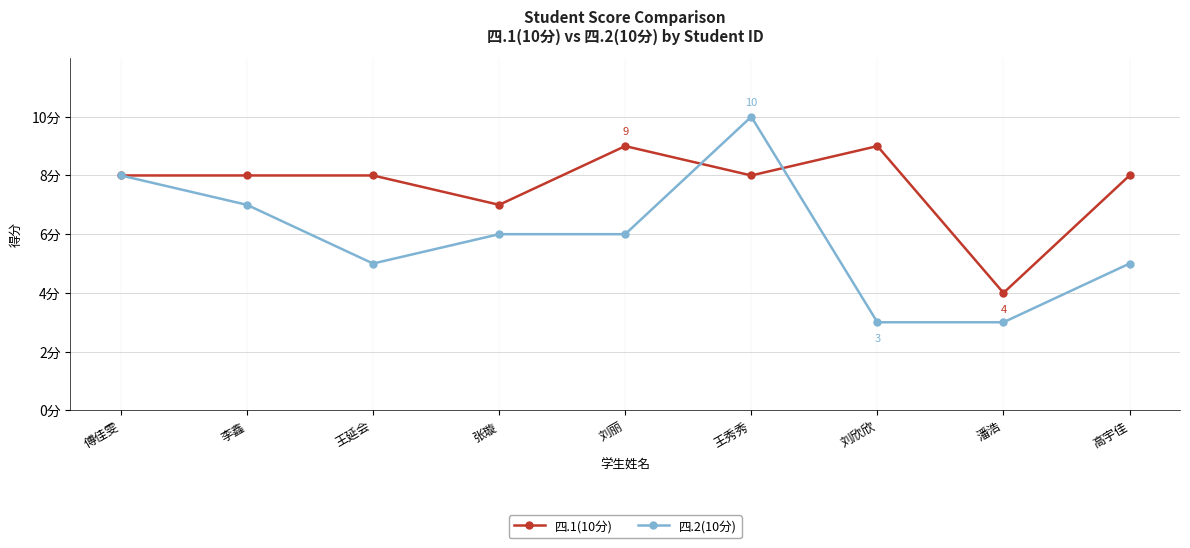

What are all the series names shown in the legend?

四.1(10分), 四.2(10分)